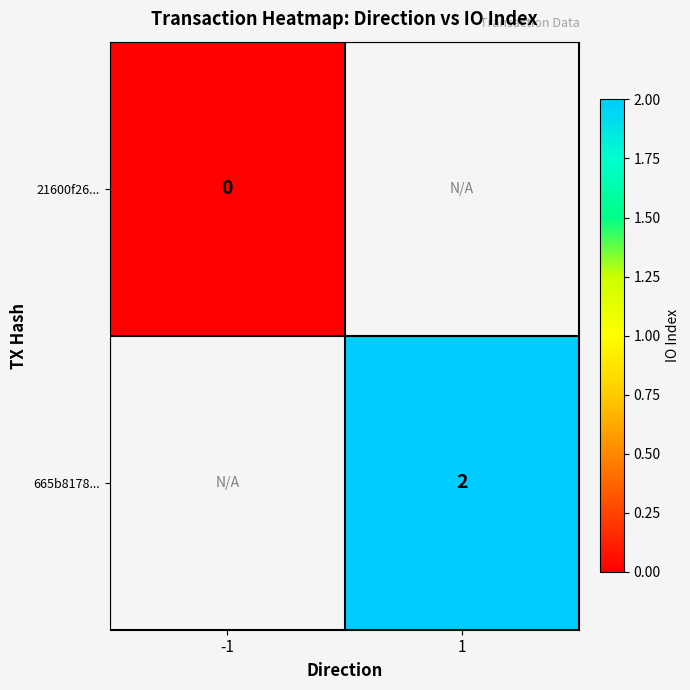

At how many categories does at least one series exceed 0?

1